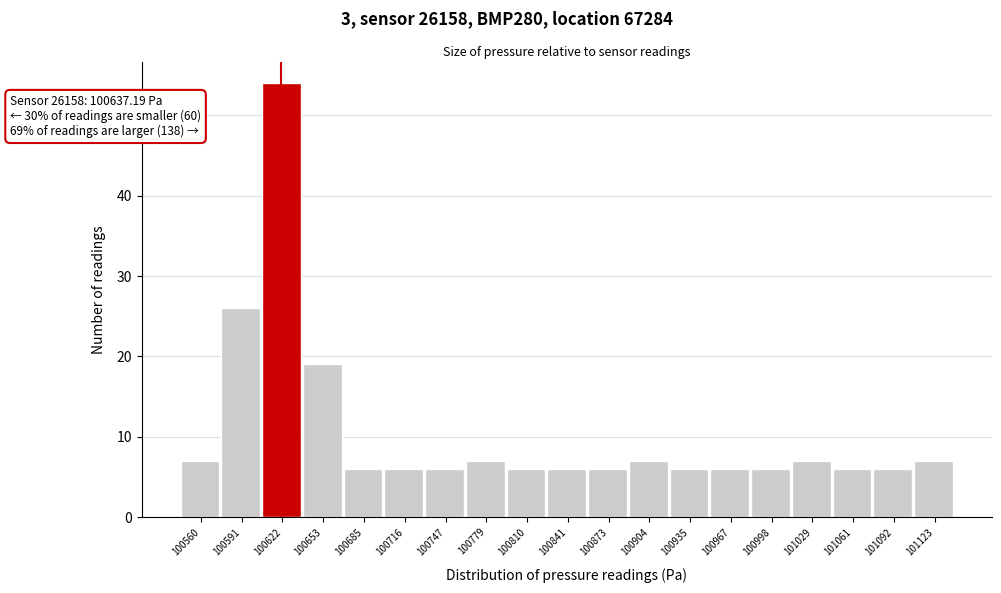

Reading right to left, what are all the values shown in this chart?

7	6	6	7	6	6	6	7	6	6	6	7	6	6	6	19	54	26	7